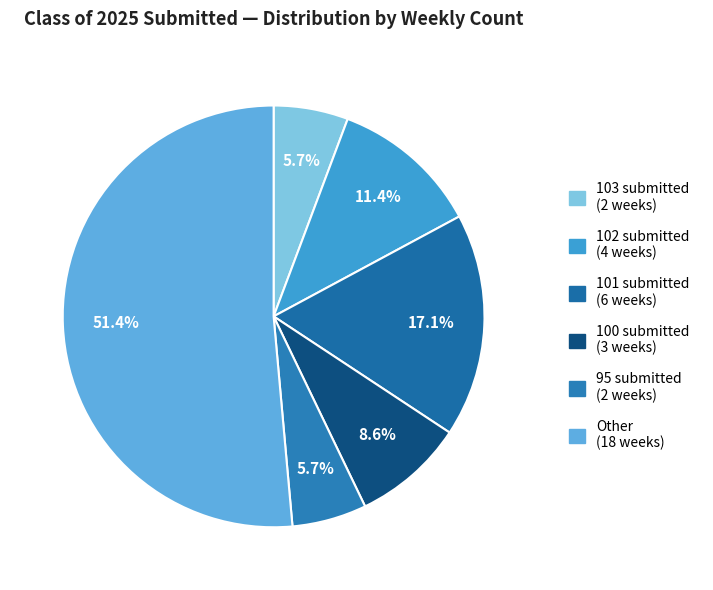

Is there a majority slice in this chart?

Yes